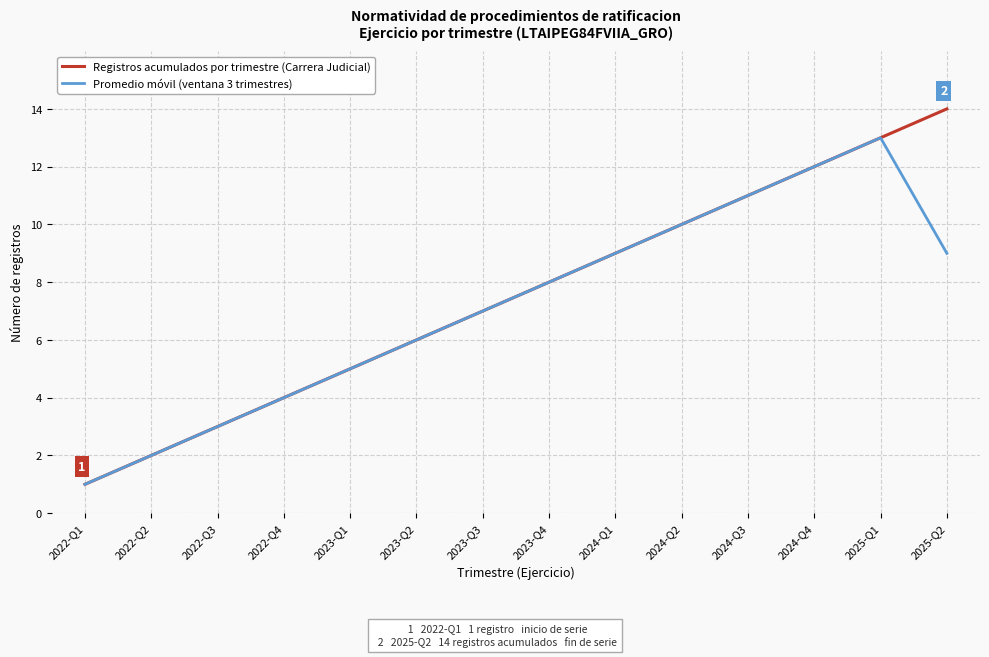

What is the total value across all series at 2022-Q2?

4.0